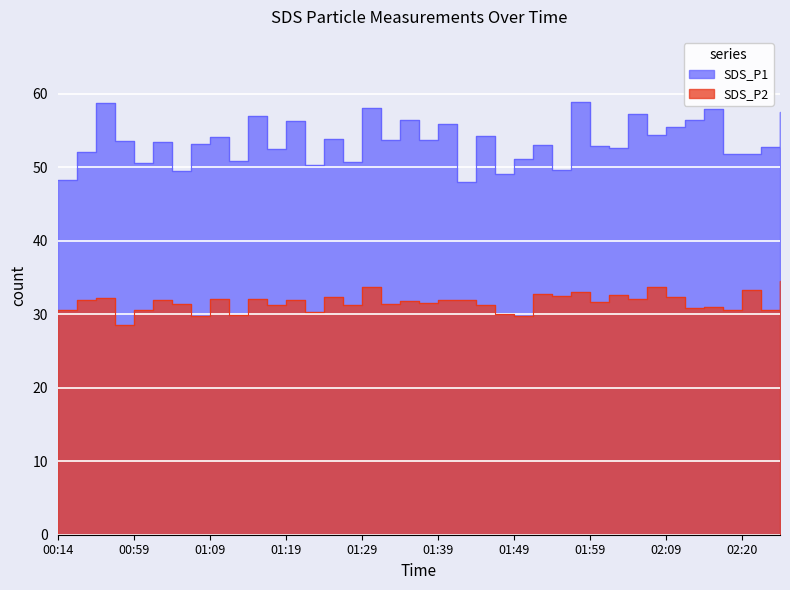

What is the maximum value for SDS_P1?

58.9